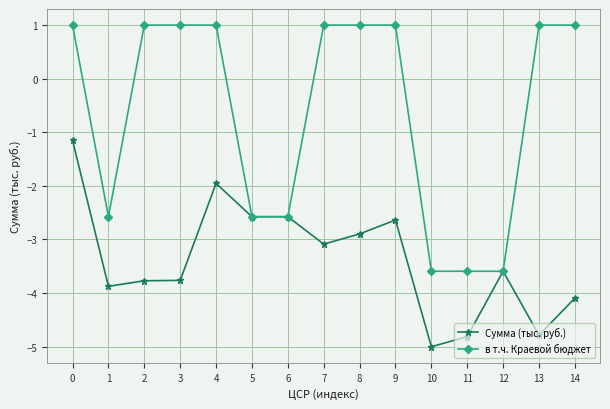

Rank the series at 7 from lowest to highest value.

Сумма (тыс. руб.), в т.ч. Краевой бюджет